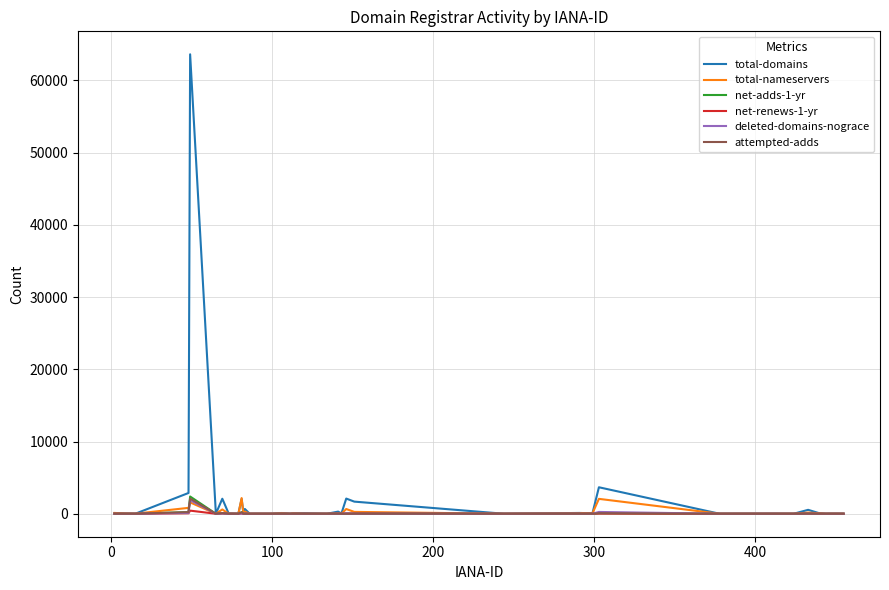

What is the highest value of the total-nameservers series?

2169